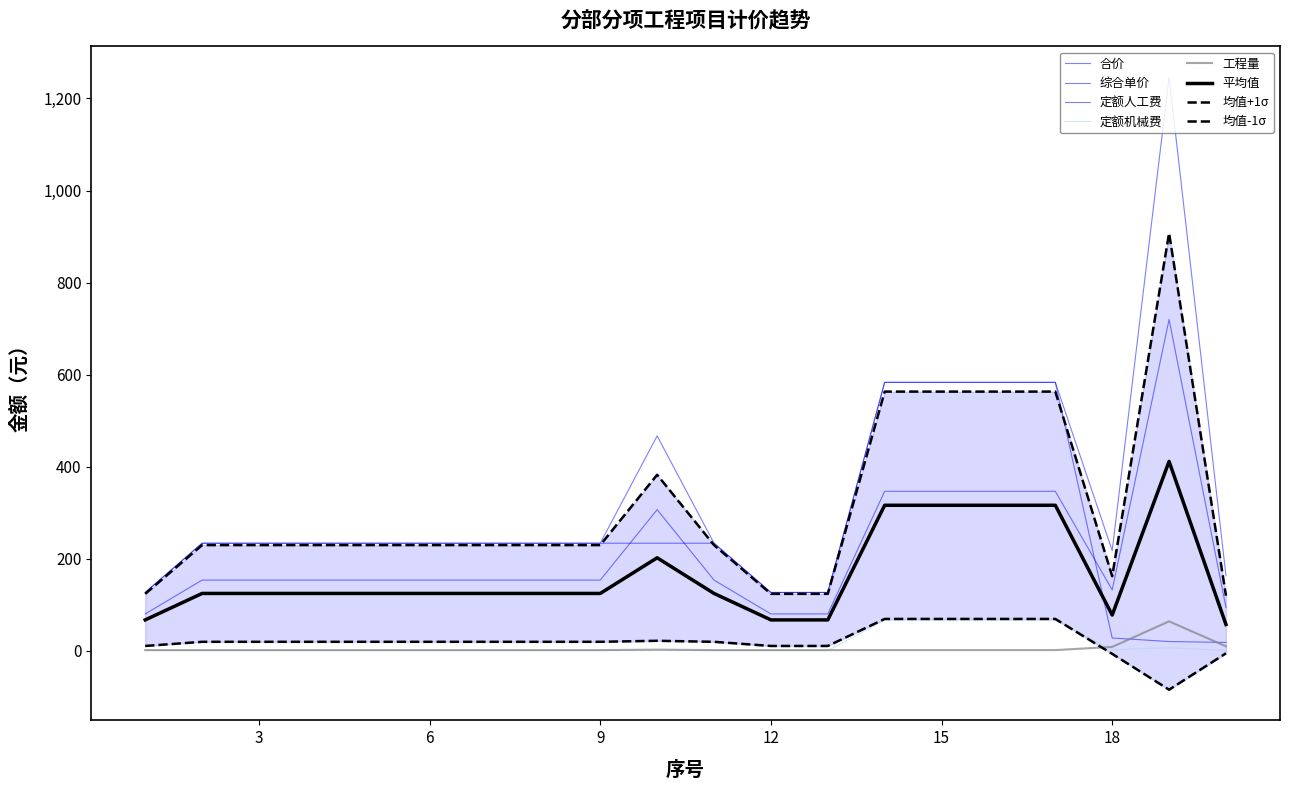

Where is the first local minimum for 定额人工费?

18